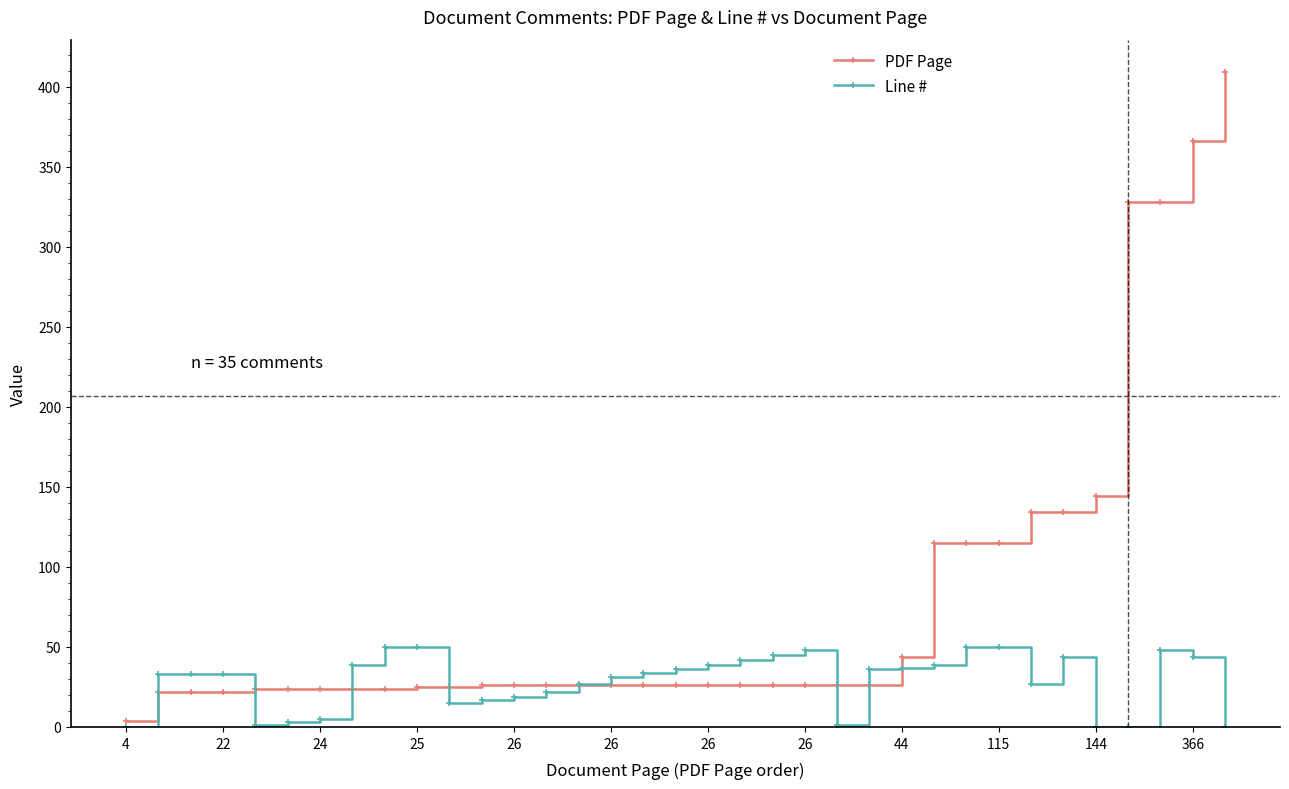

What is the value of the Line # point at the 10th from the left?

50